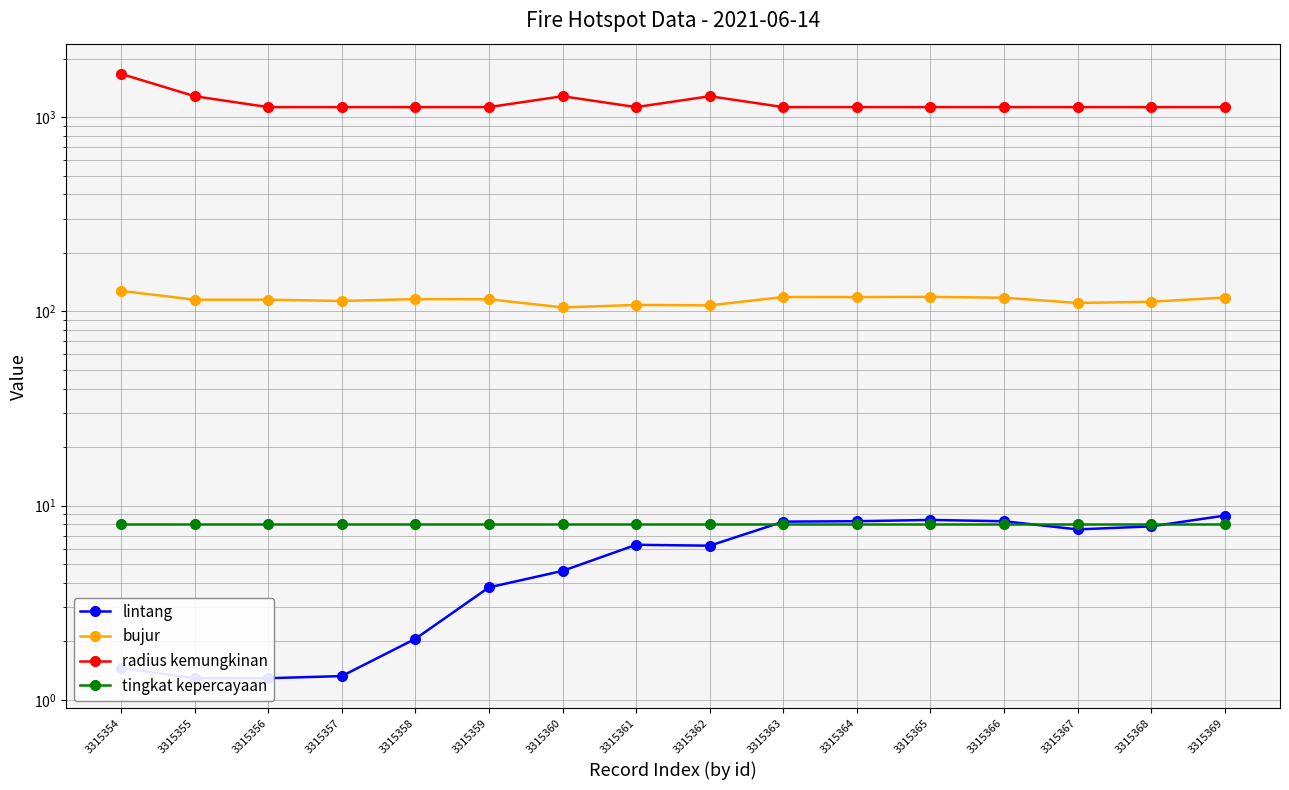

What is the greatest value displayed?

1668.0